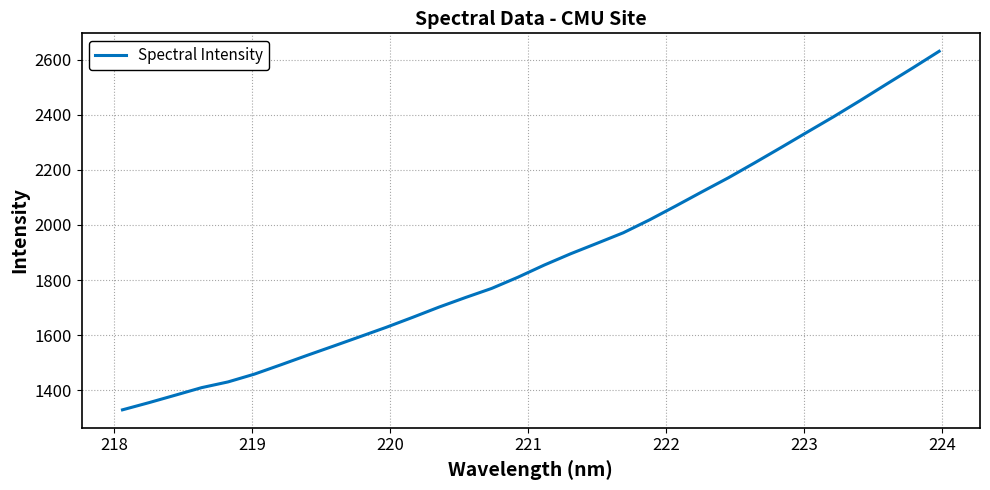

What is the maximum value shown in the chart?

2630.9